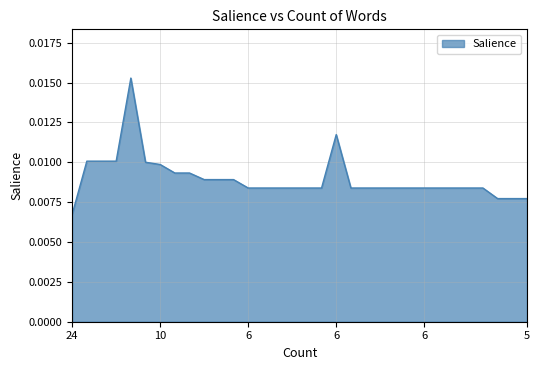

Does the chart display data point markers on the line(s)?

No